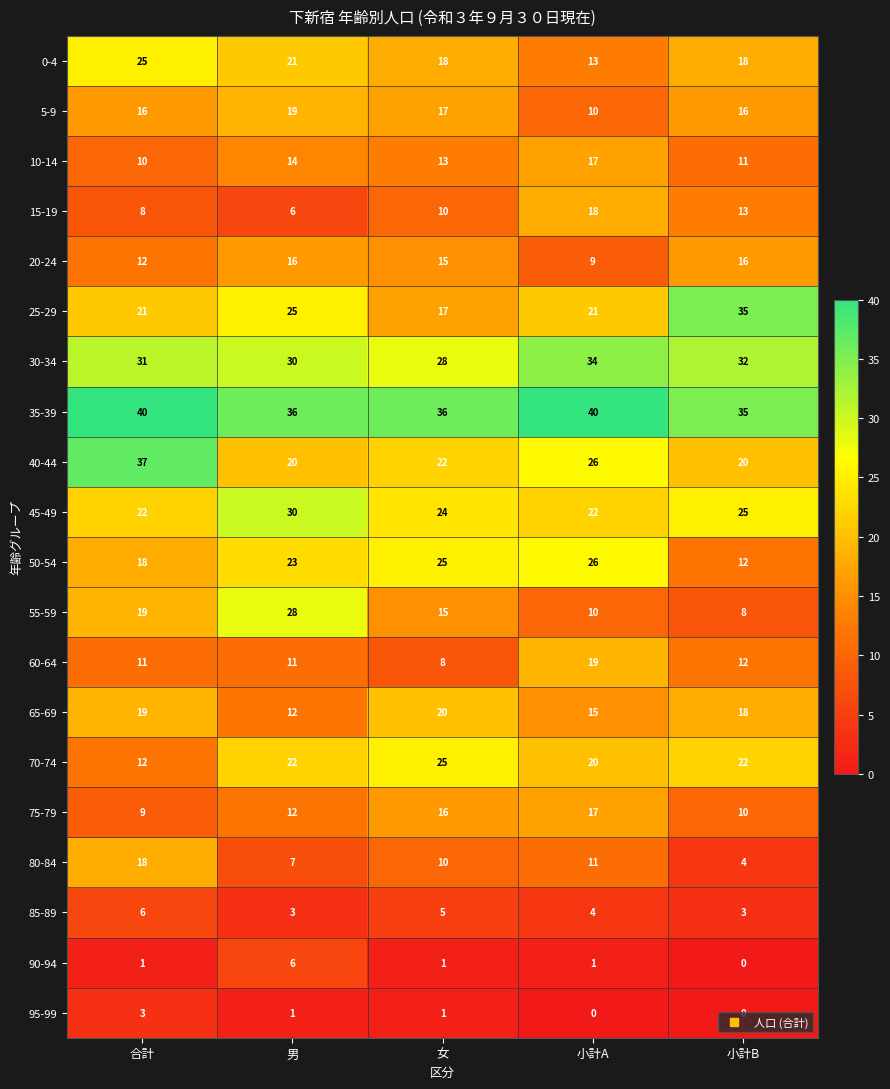

What is the spread (max minus min) of values at 女?

35